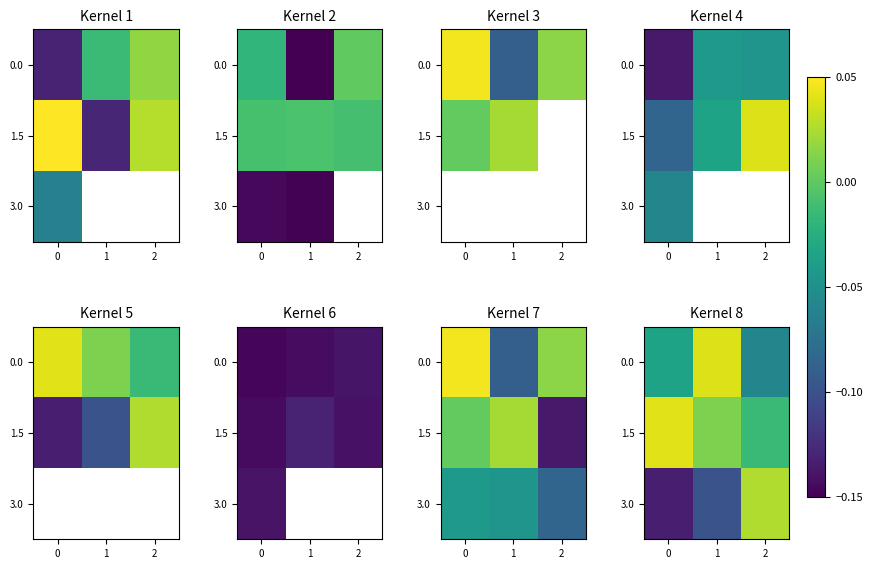

Is it true that 0.0 equals -0.1 at 2?

True